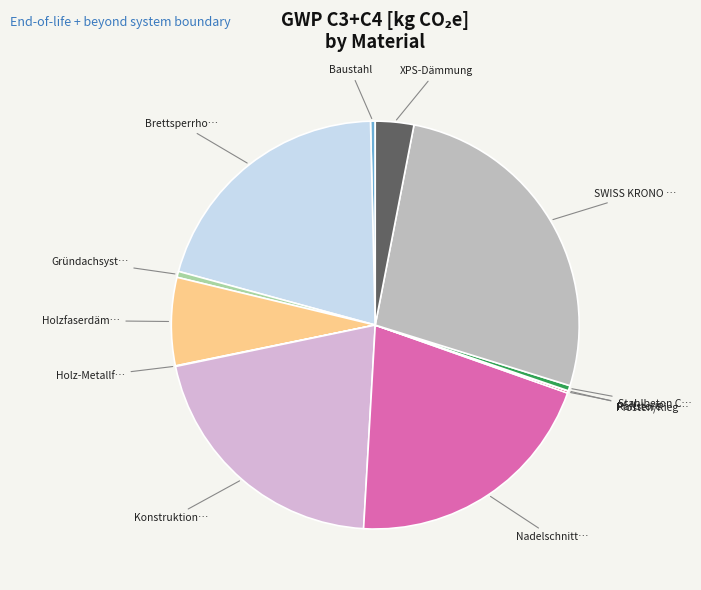

What is the largest slice in the pie chart?

SWISS KRONO OSB